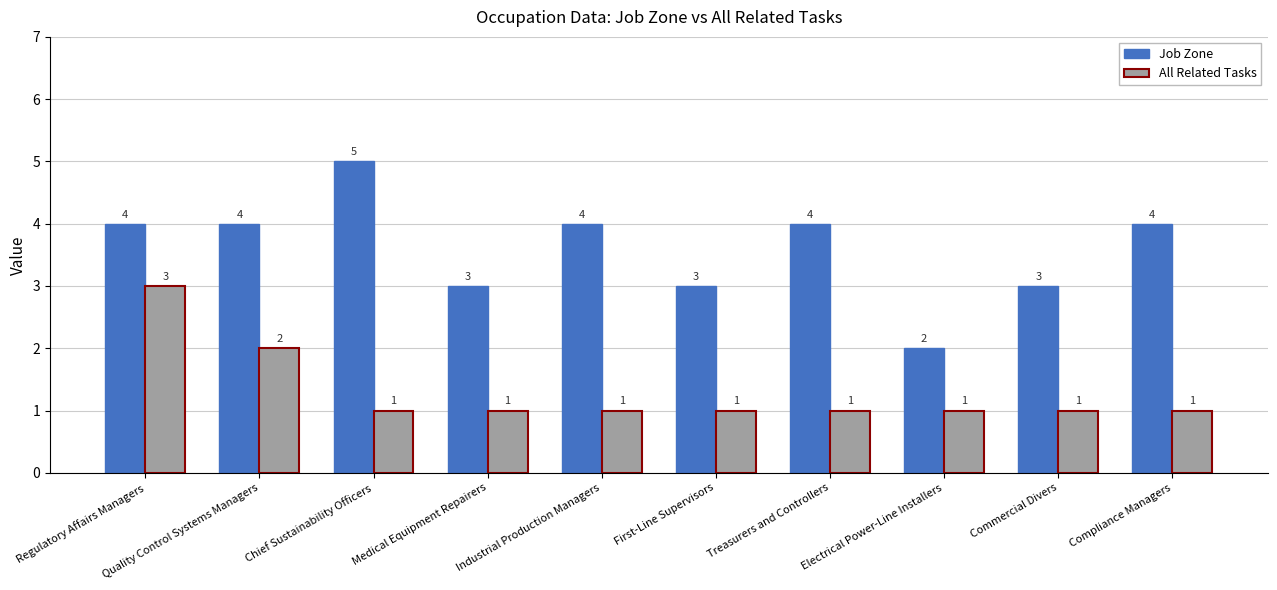

What are all the series names shown in the legend?

Job Zone, All Related Tasks